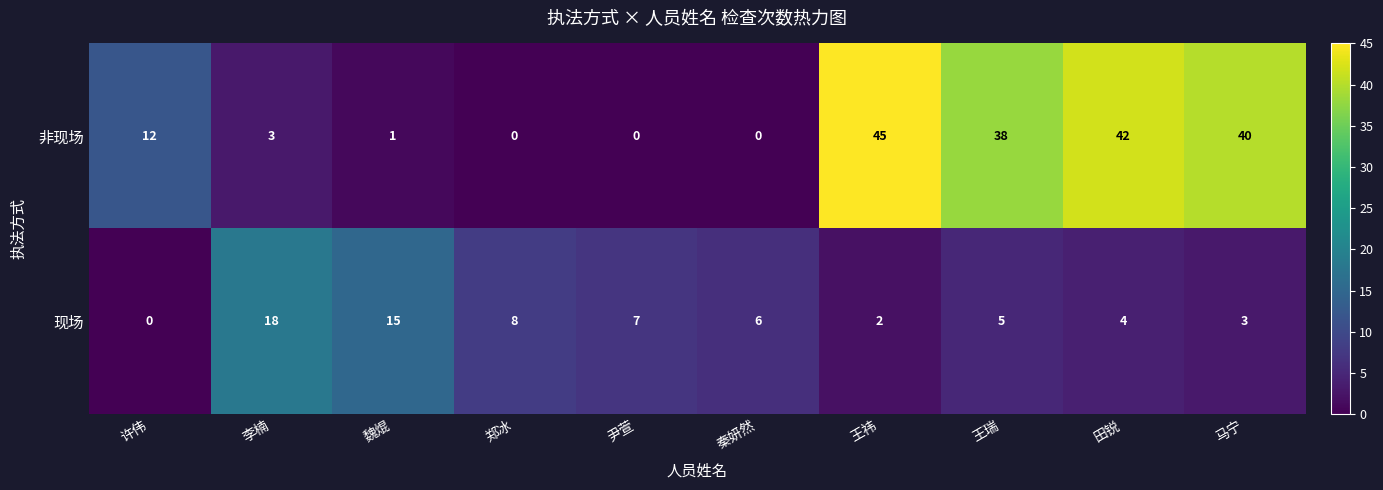

Count the number of data series in this chart.

2